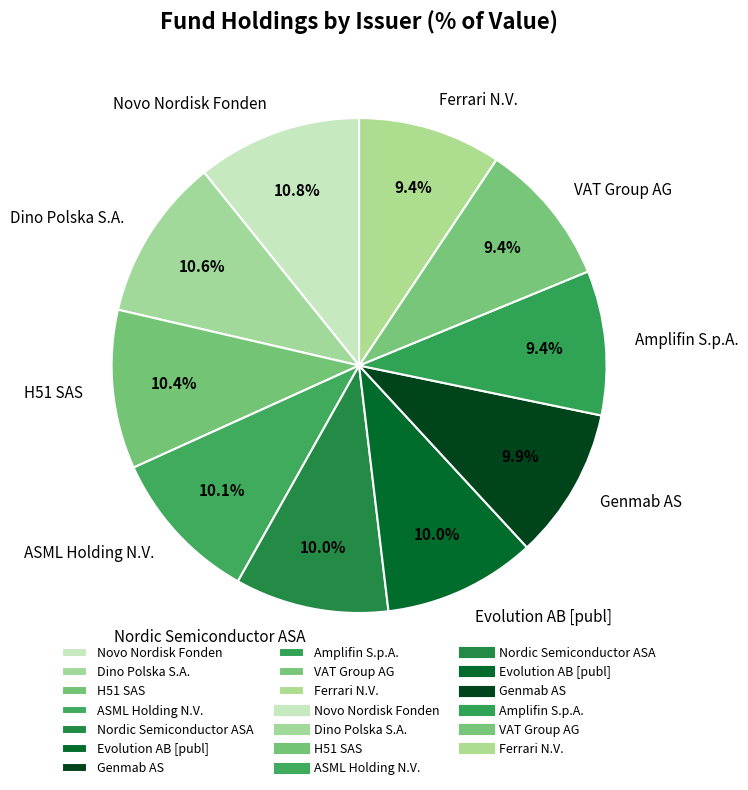

Is there any slice that represents more than half of the pie?

No